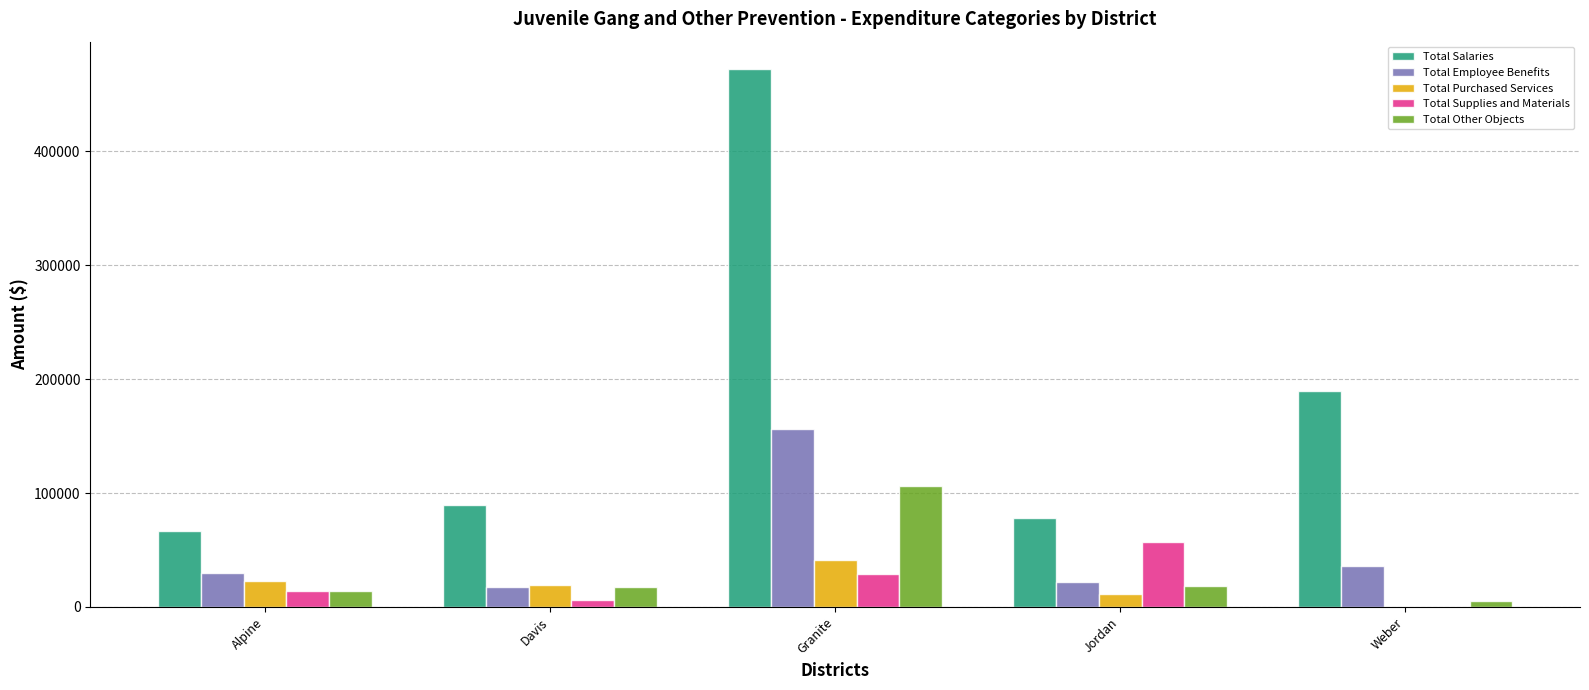

Which series has the largest total across all categories?

Total Salaries